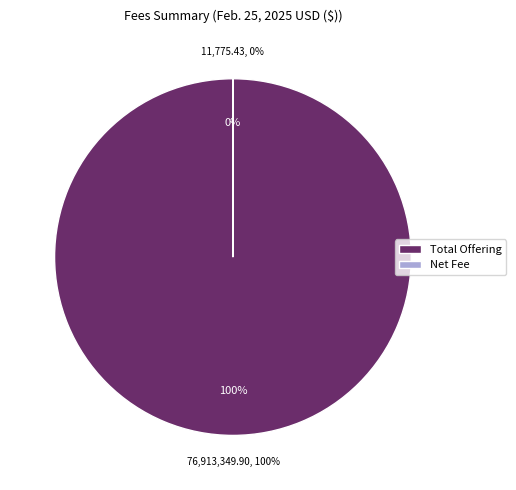

What percentage is NOT represented by Net Fee?

100.0%